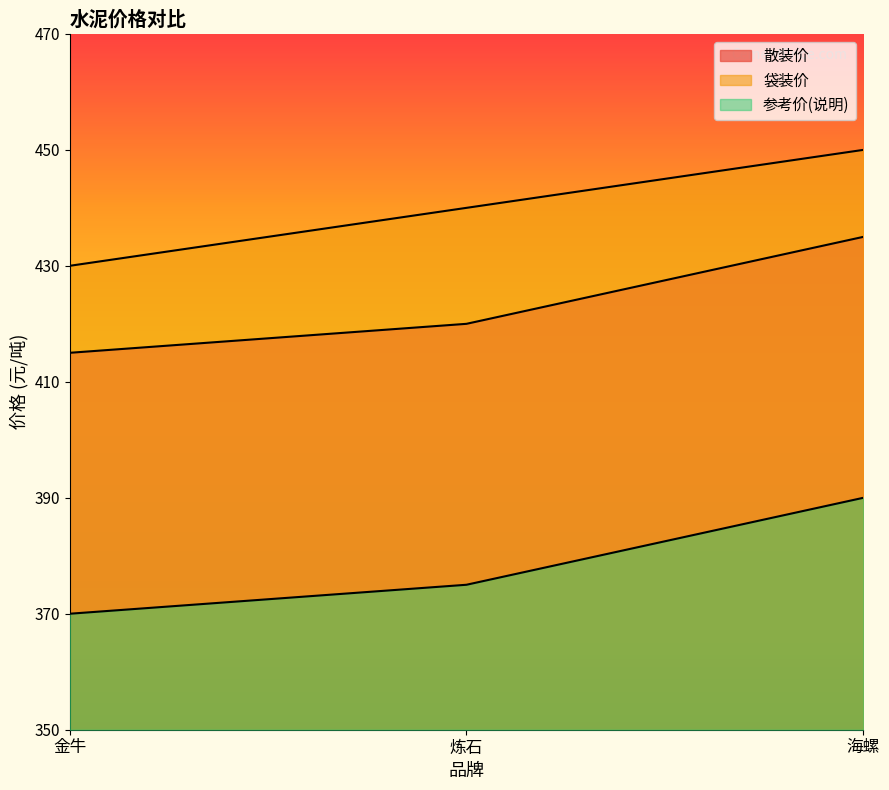

Is the value of 参考价(说明) at 海螺 greater than the value of 散装价 at 金牛?

No